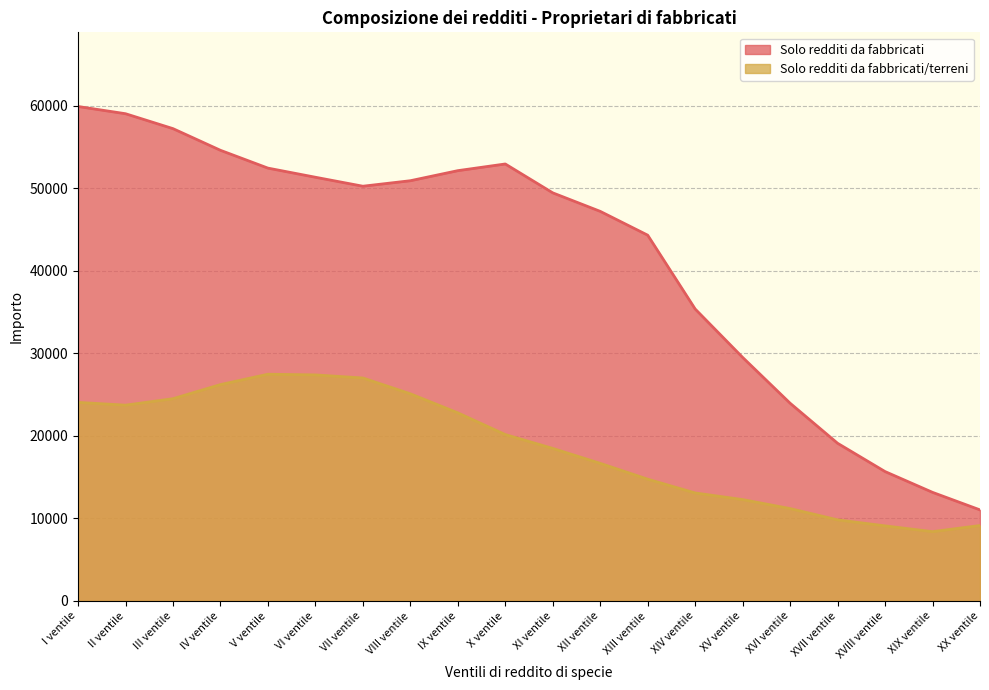

True or false: Solo redditi da fabbricati has more than 2 points higher than both neighbors.

False